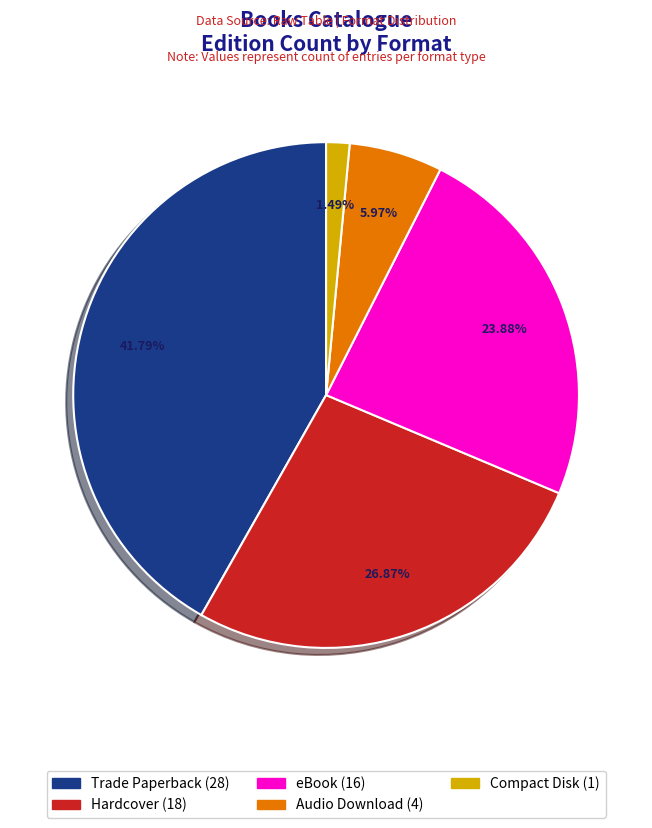

To the nearest percent, what is the combined percentage of Trade Paperback and eBook?

66%